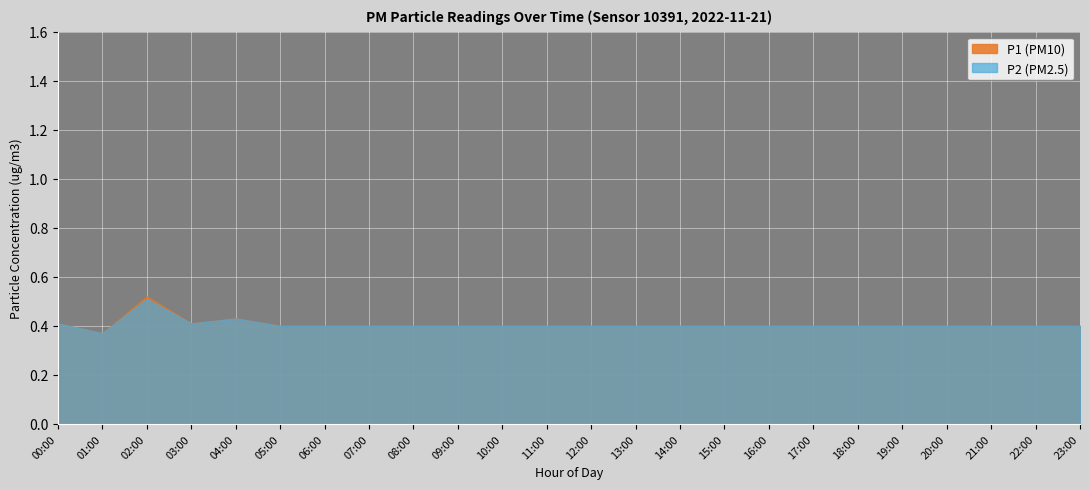

What is the total value across all series at 12:00?

0.8